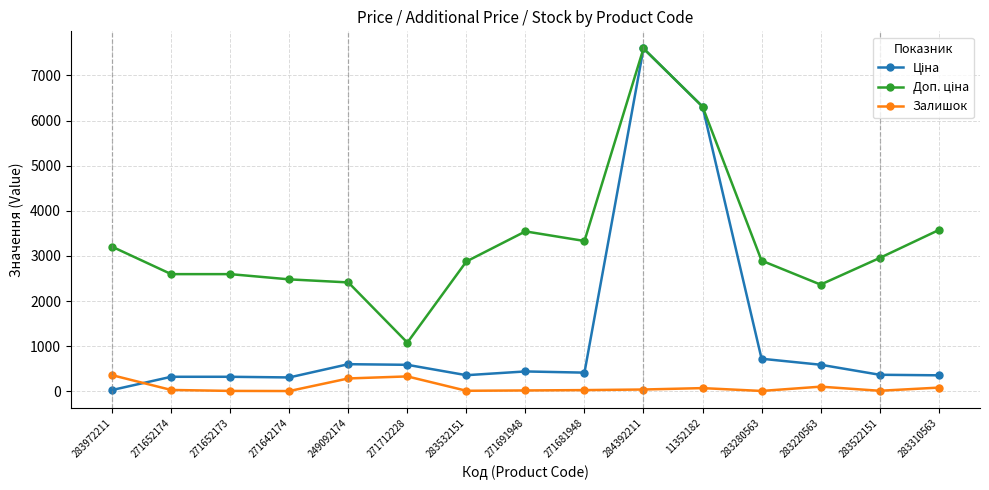

At which category is the sum across all series the highest?

284392211